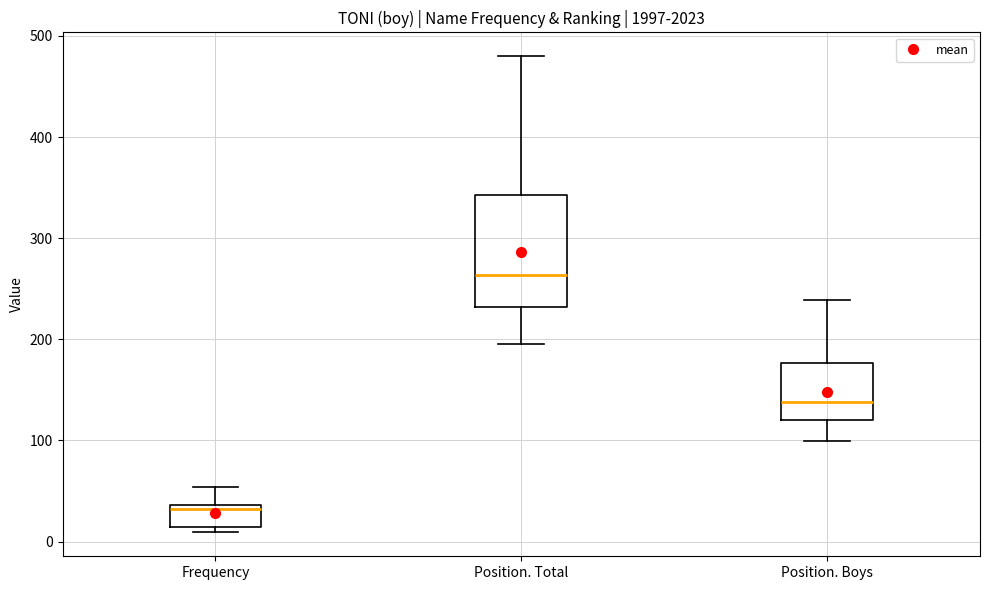

Where is the lower edge of the box for Frequency on the y-axis? The values are not printed on the chart, so give them approximately, as read against the axis.

10